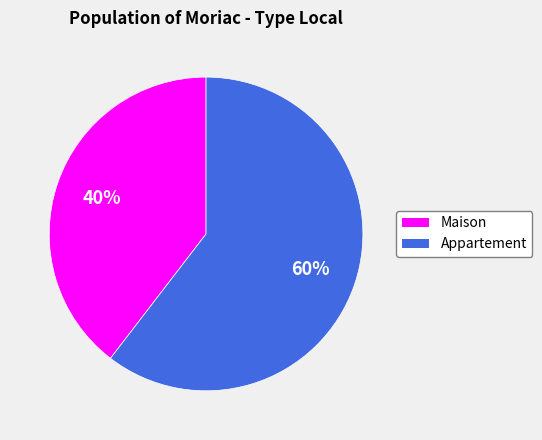

True or false: Appartement accounts for 73% of the total.

False